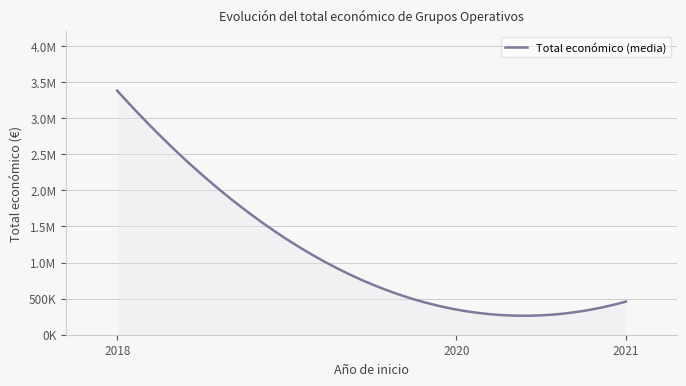

Does the chart have visible grid lines?

Yes